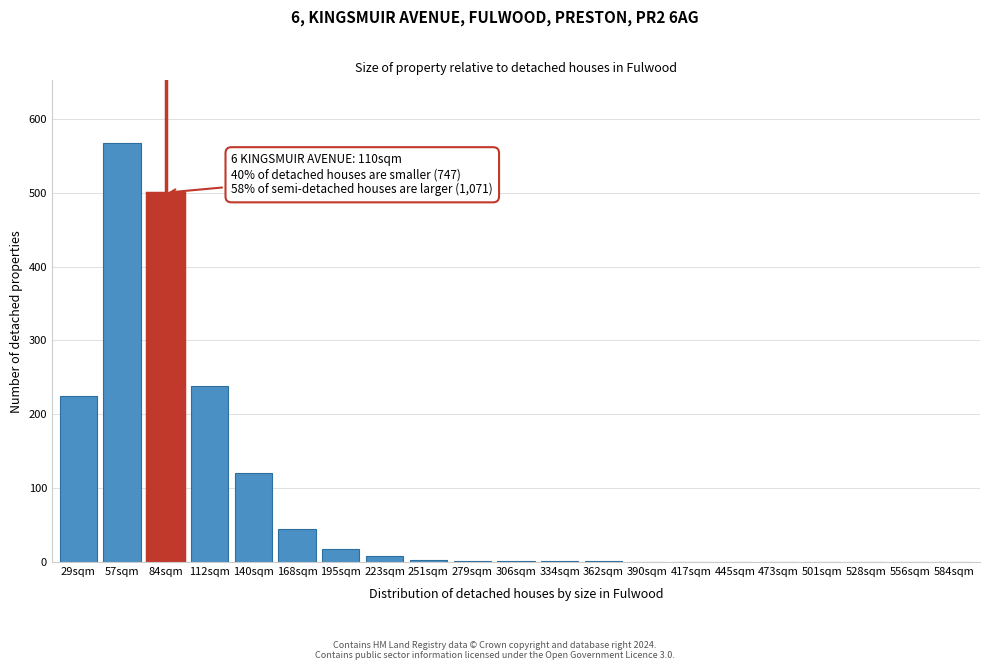

Is it true that the value at 57sqm is 372?

False